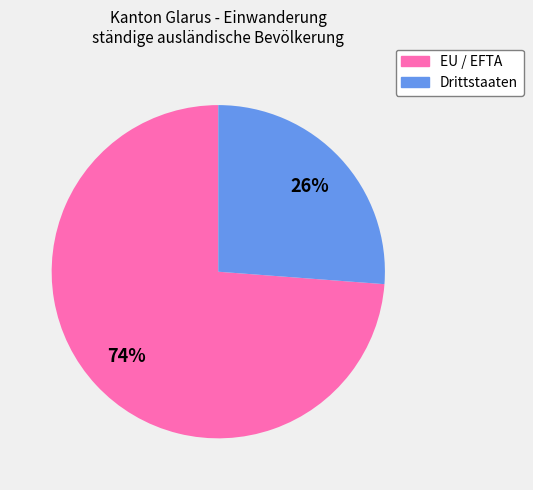

To the nearest percent, what percentage of the pie is EU / EFTA?

74%